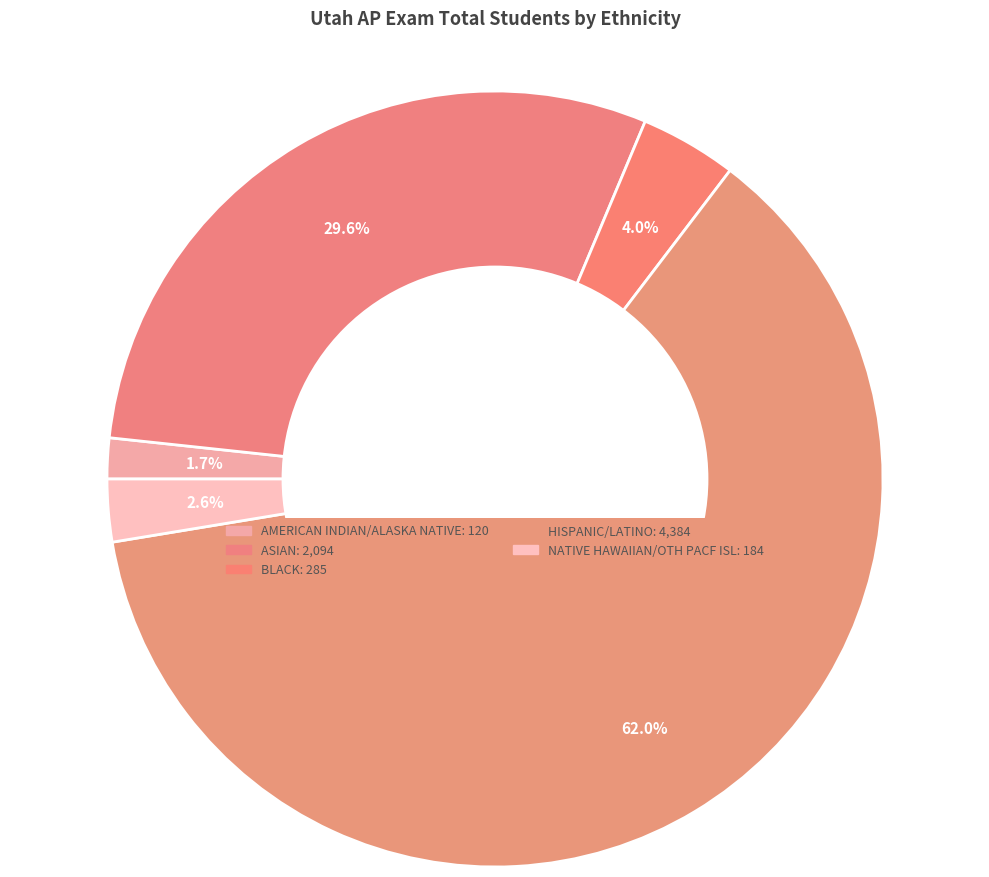

How many slices are in this pie chart?

5